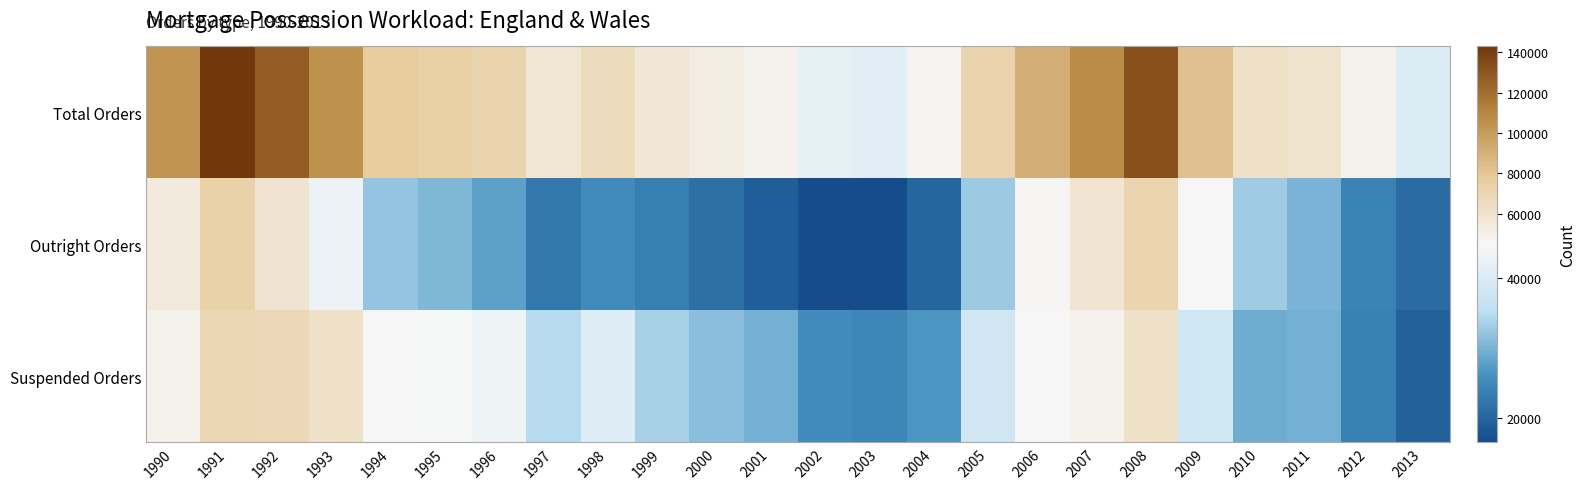

Which label corresponds to the smallest value in the chart?

2003